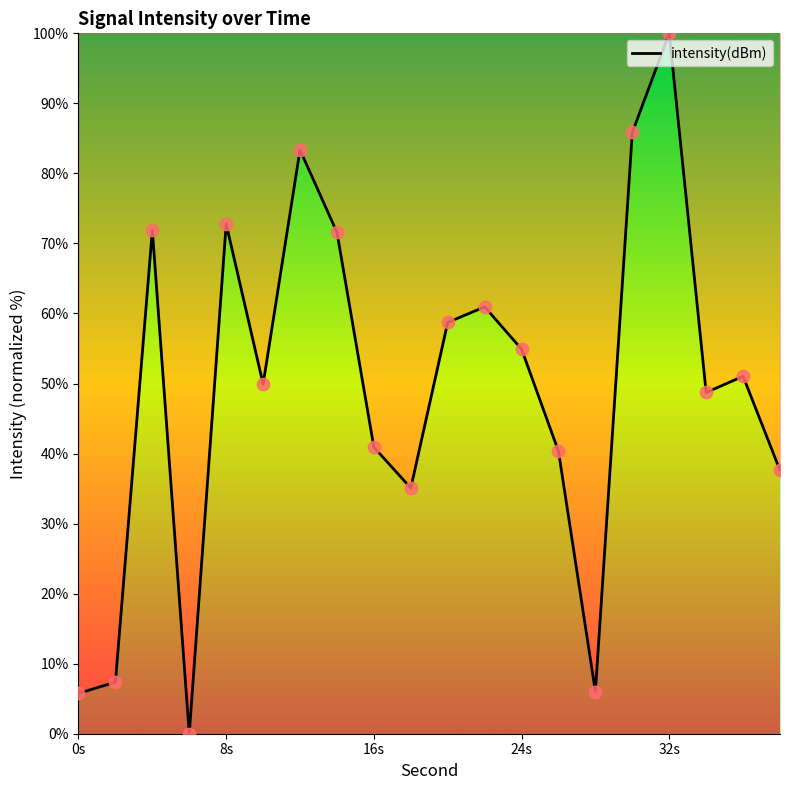

What is the difference between the maximum and minimum values?

100.0